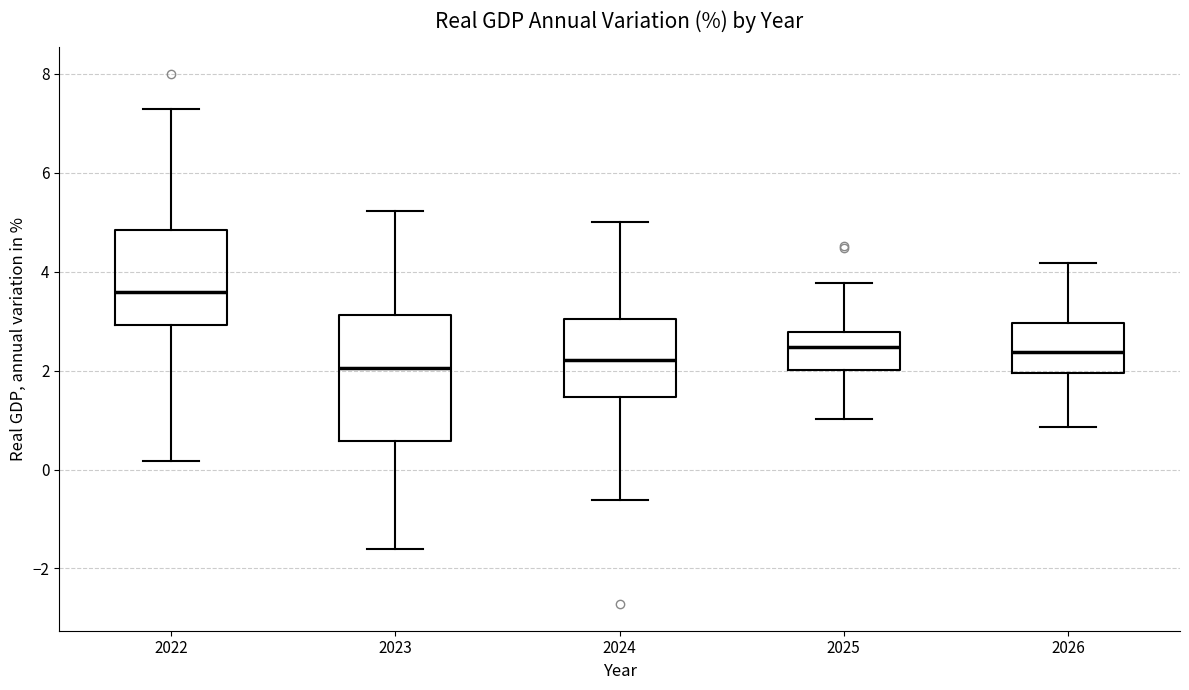

Where does the upper whisker of the box at x = 2024 end on the y-axis? The values are not printed on the chart, so give them approximately, as read against the axis.

5.0